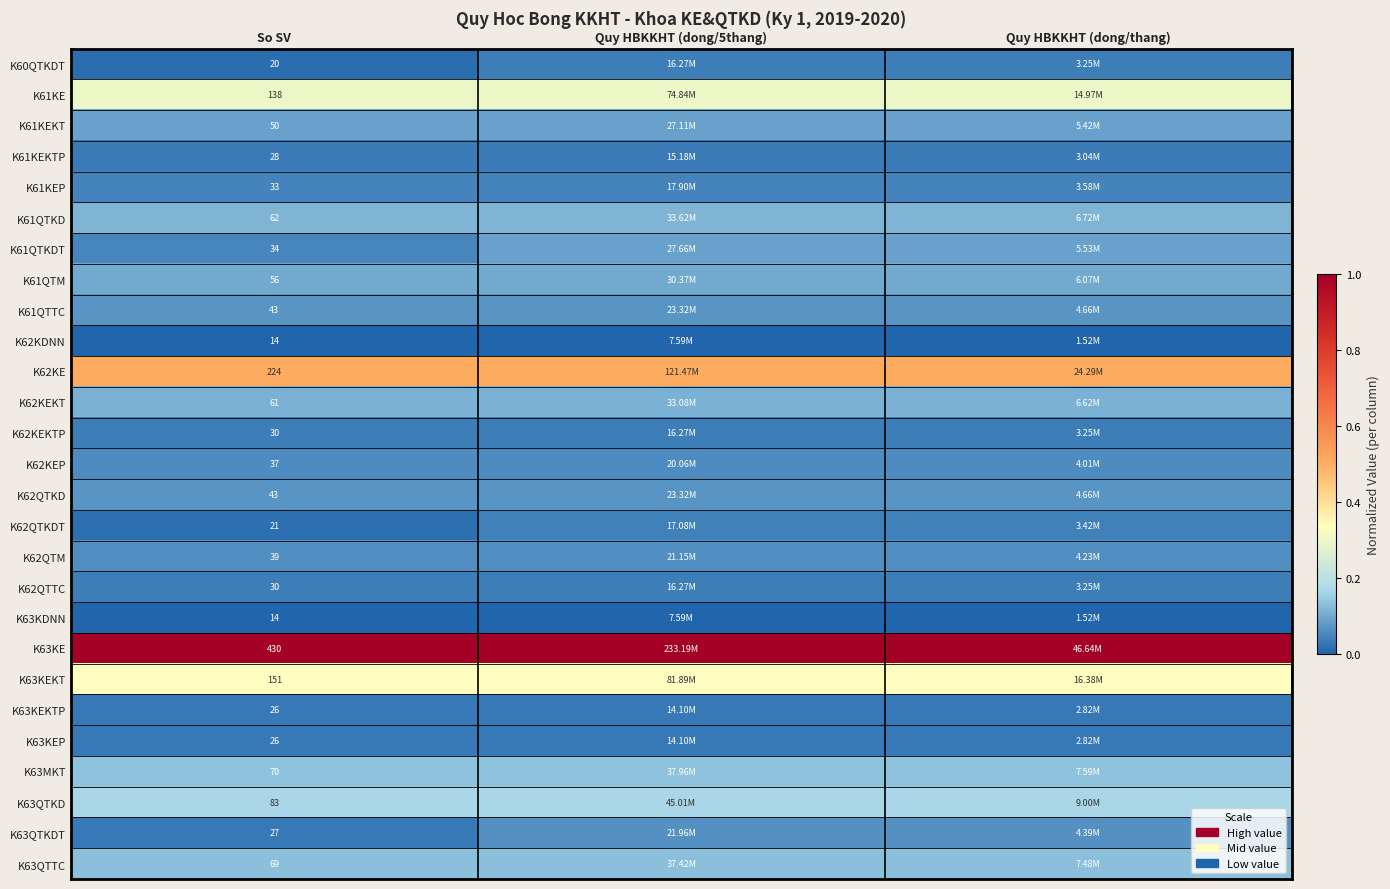

At Quy HBKKHT (dong/5thang), list the series in order from largest to smallest.

K63KE, K62KE, K63KEKT, K61KE, K63QTKD, K63MKT, K63QTTC, K61QTKD, K62KEKT, K61QTM, K61QTKDT, K61KEKT, K61QTTC, K62QTKD, K63QTKDT, K62QTM, K62KEP, K61KEP, K62QTKDT, K60QTKDT, K62KEKTP, K62QTTC, K61KEKTP, K63KEKTP, K63KEP, K62KDNN, K63KDNN